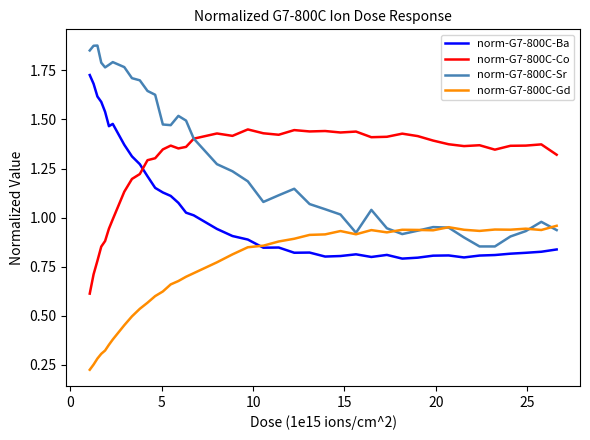

True or false: norm-G7-800C-Sr and norm-G7-800C-Ba intersect in this chart.

False